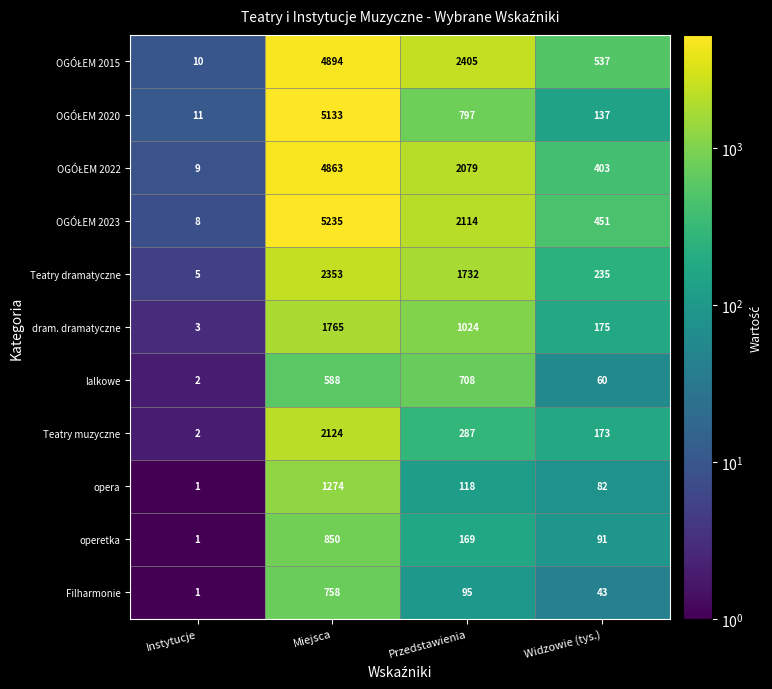

True or false: Teatry muzyczne has a value of 2 at Instytucje.

True